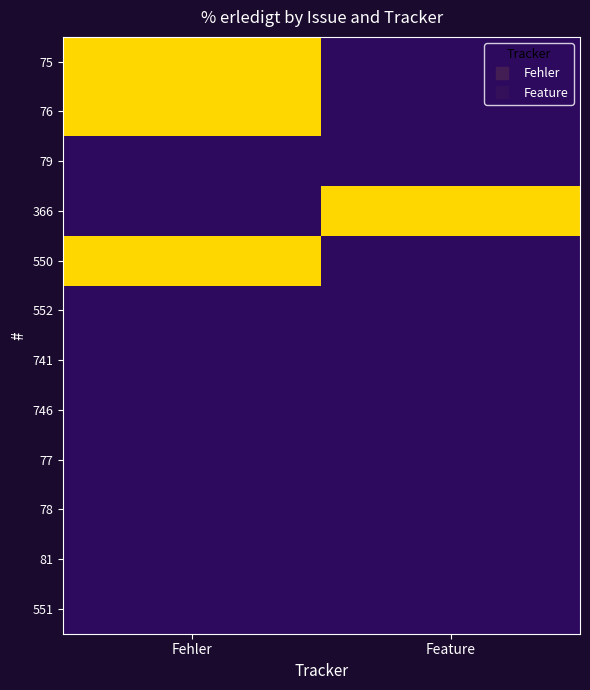

Reading left to right, transcribe all the data shown in this chart.

75: Fehler=100	Feature=0
76: Fehler=100	Feature=0
79: Fehler=0	Feature=0
366: Fehler=0	Feature=100
550: Fehler=100	Feature=0
552: Fehler=0	Feature=0
741: Fehler=0	Feature=0
746: Fehler=0	Feature=0
77: Fehler=0	Feature=0
78: Fehler=0	Feature=0
81: Fehler=0	Feature=0
551: Fehler=0	Feature=0